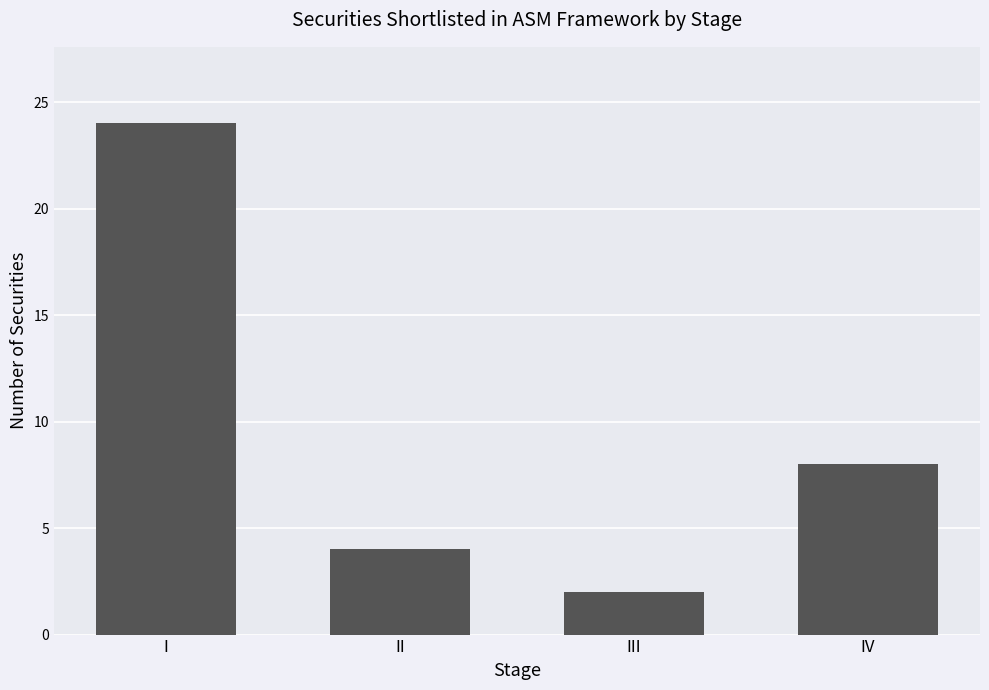

What is the sum of the values at II and I?

28